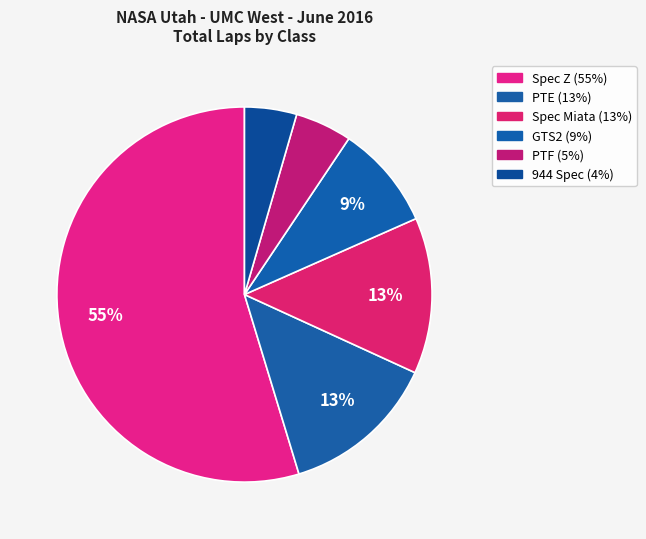

How many slices are in this pie chart?

6